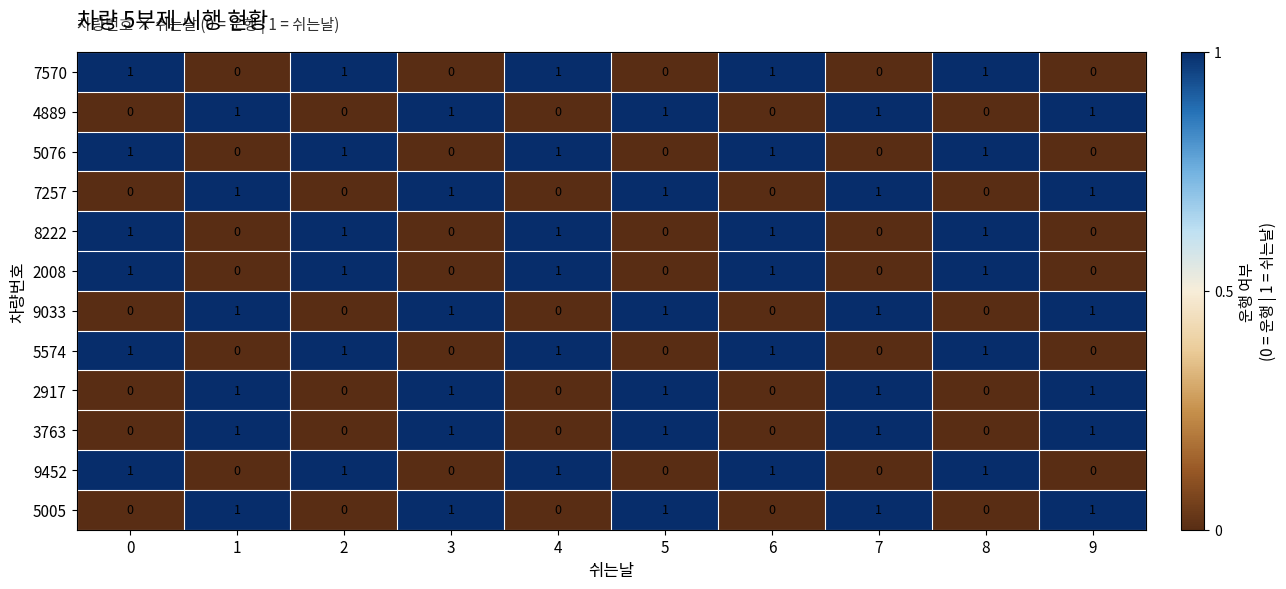

At how many categories does at least one series exceed 0?

10